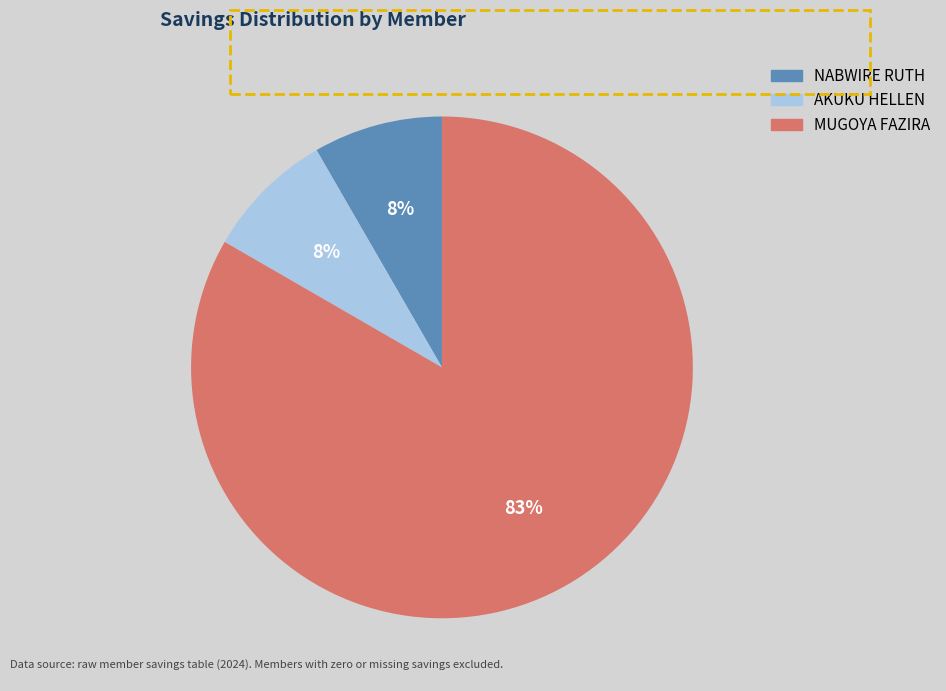

True or false: AKUKU HELLEN accounts for 21% of the total.

False